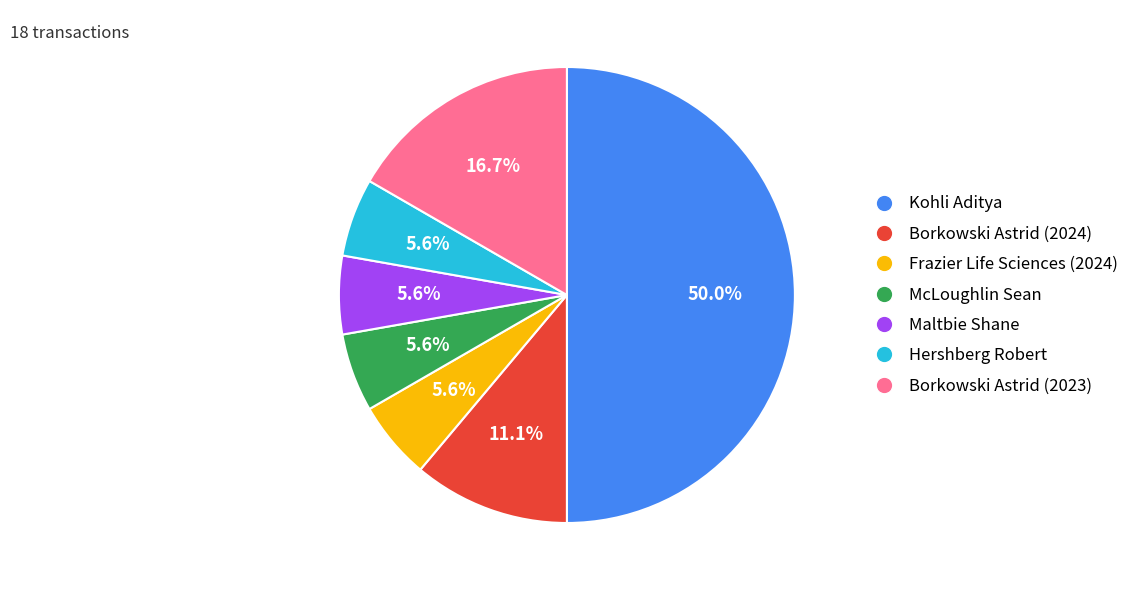

Is Borkowski Astrid (2024) the majority of the pie?

No